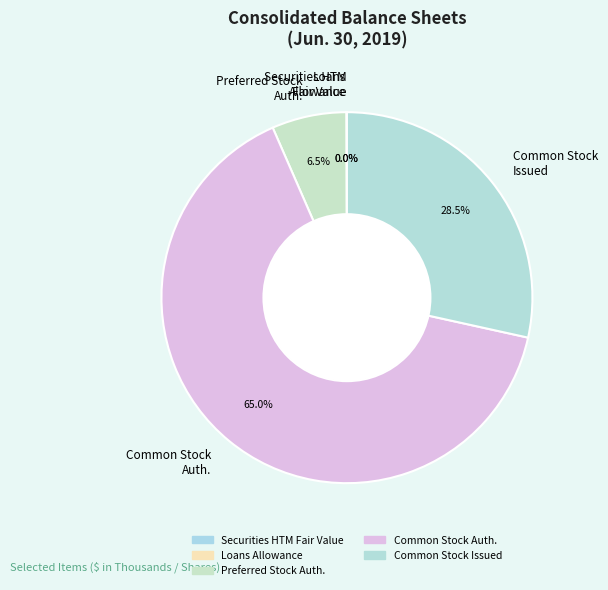

Which slice is the largest?

Common Stock Auth.